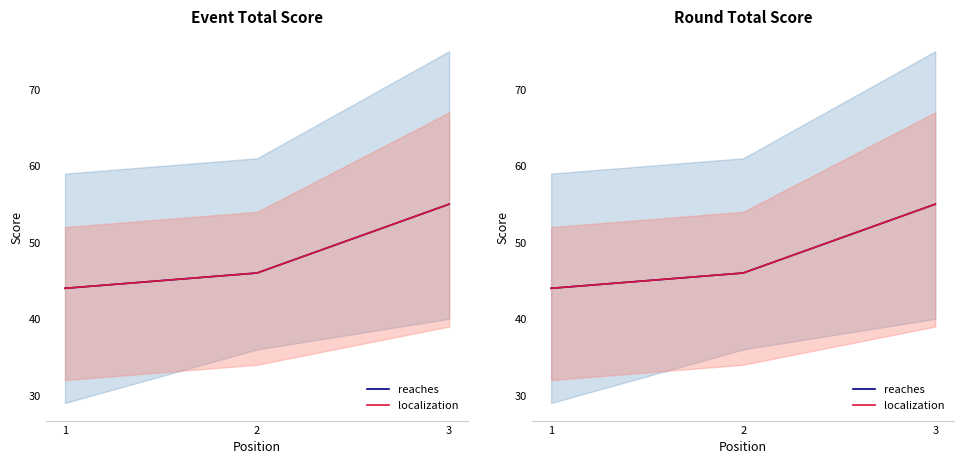

At how many categories does at least one series exceed 48?

1